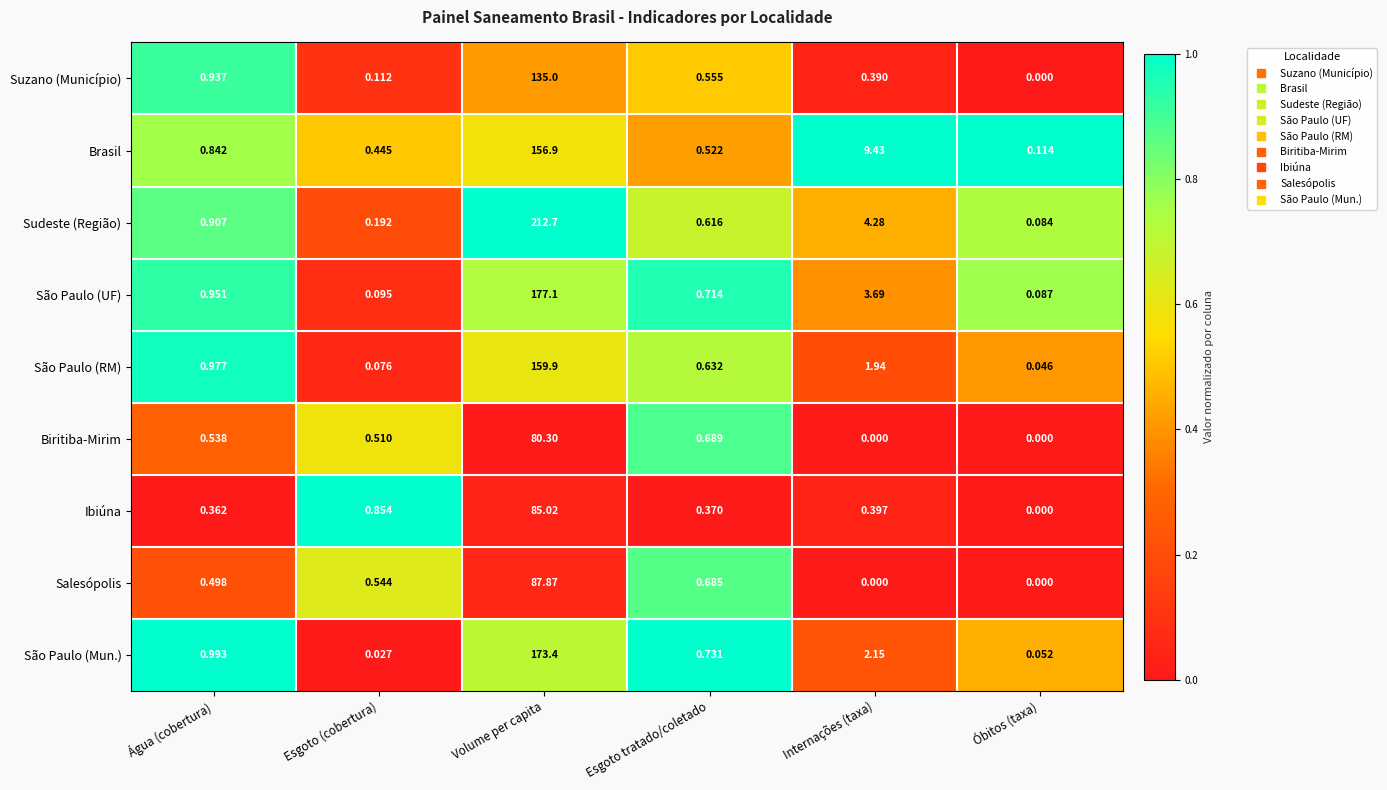

Which series changed the most between Esgoto (cobertura) and Volume per capita?

Sudeste (Região)